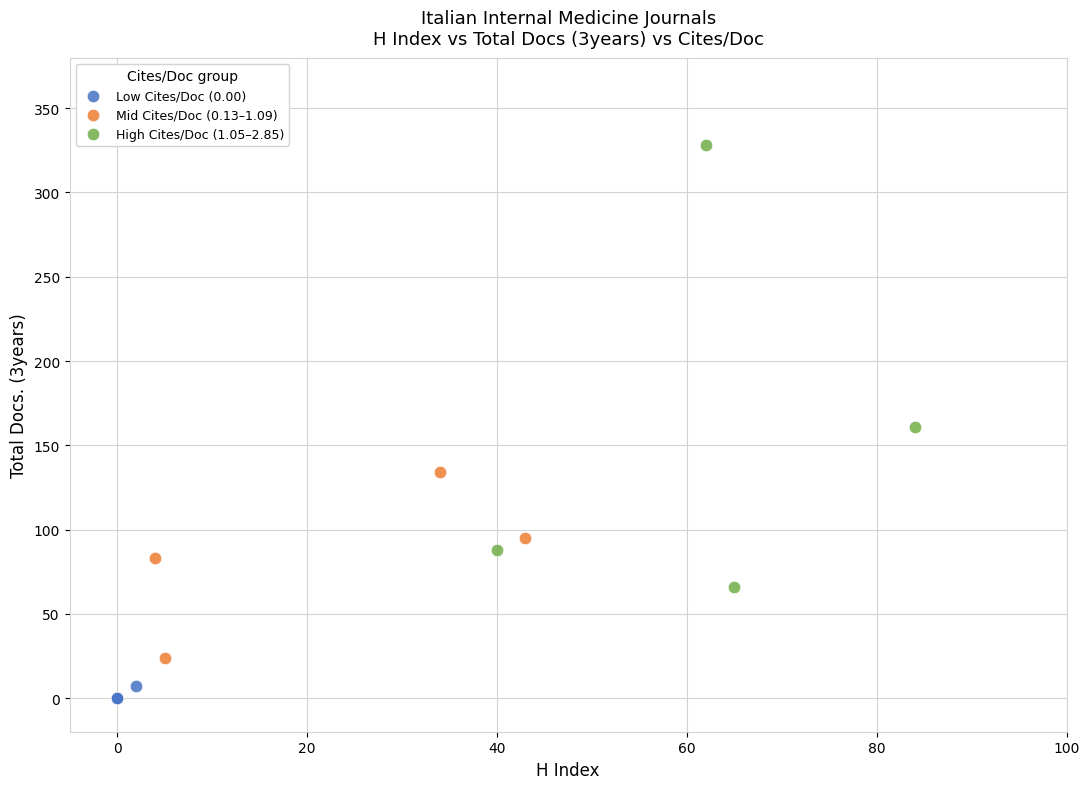

Which series reaches the maximum Y coordinate?

High Cites/Doc (1.05–2.85)